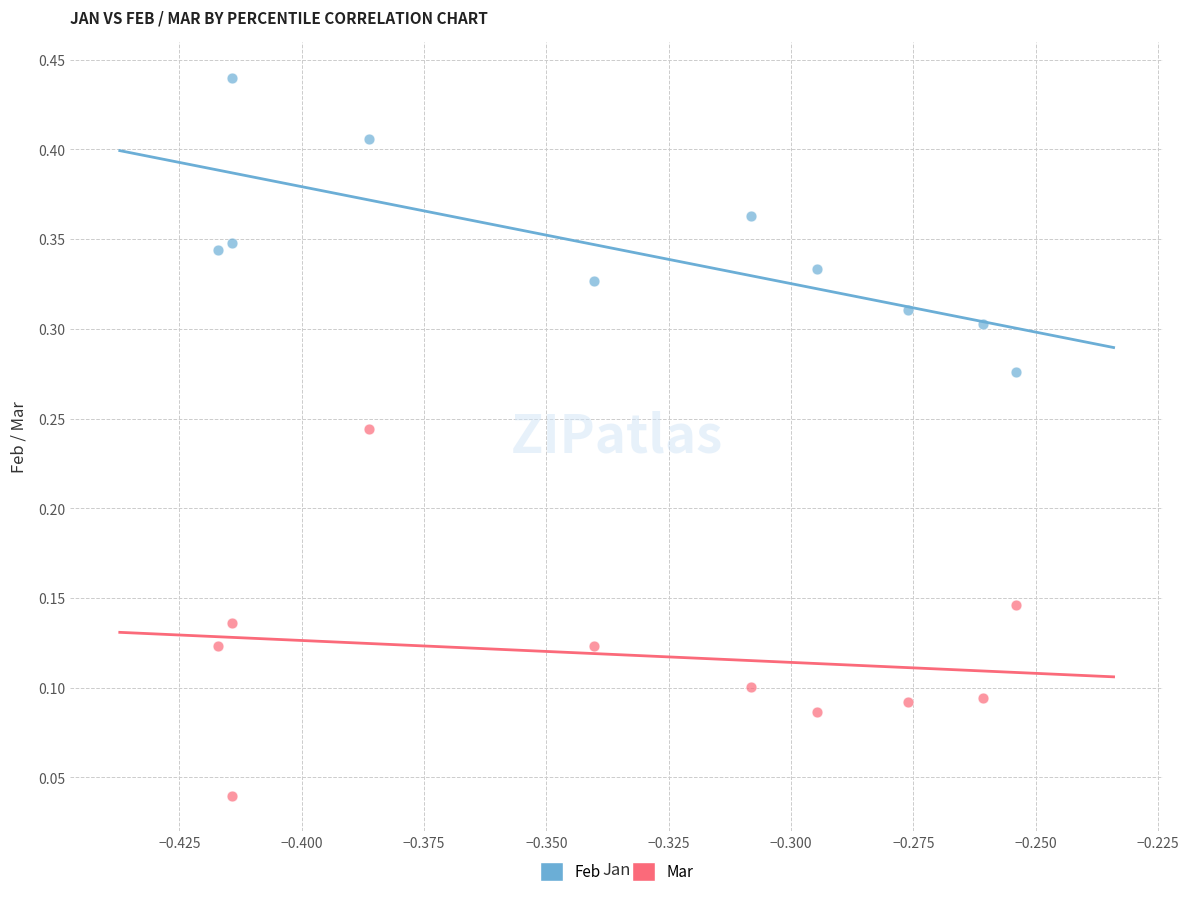

Which series reaches the maximum Y coordinate?

Feb